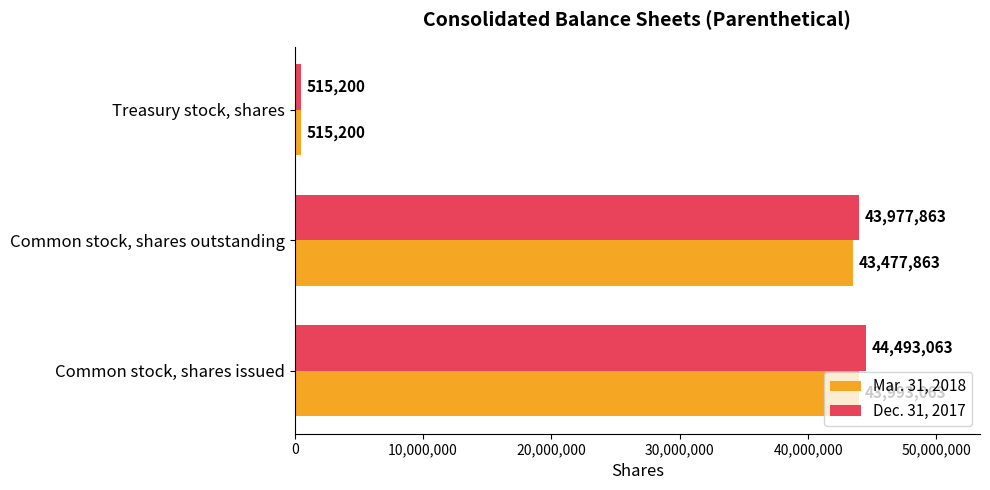

Between Common stock, shares outstanding and Treasury stock, shares, which series saw the biggest shift?

Dec. 31, 2017